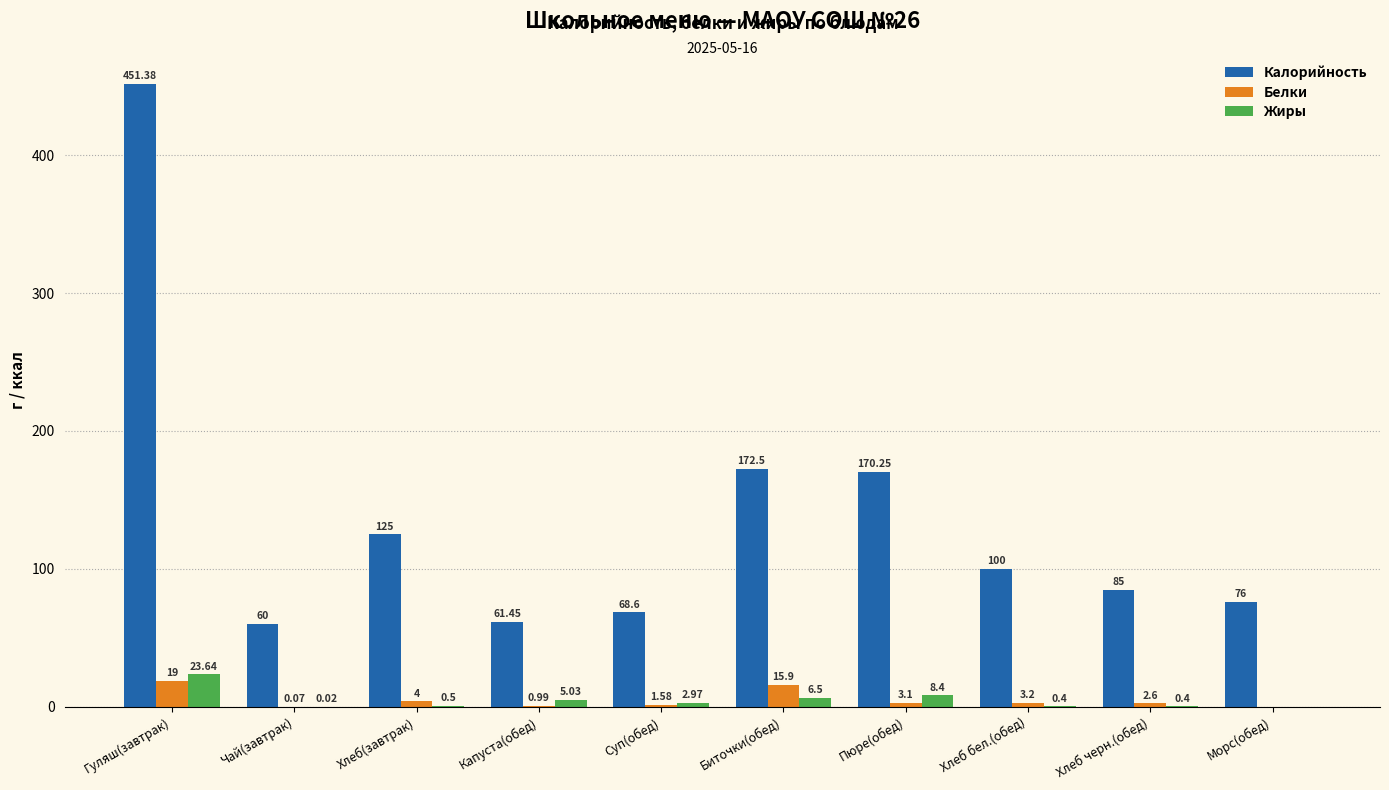

Between Гуляш(завтрак) and Биточки(обед), which series saw the biggest shift?

Калорийность